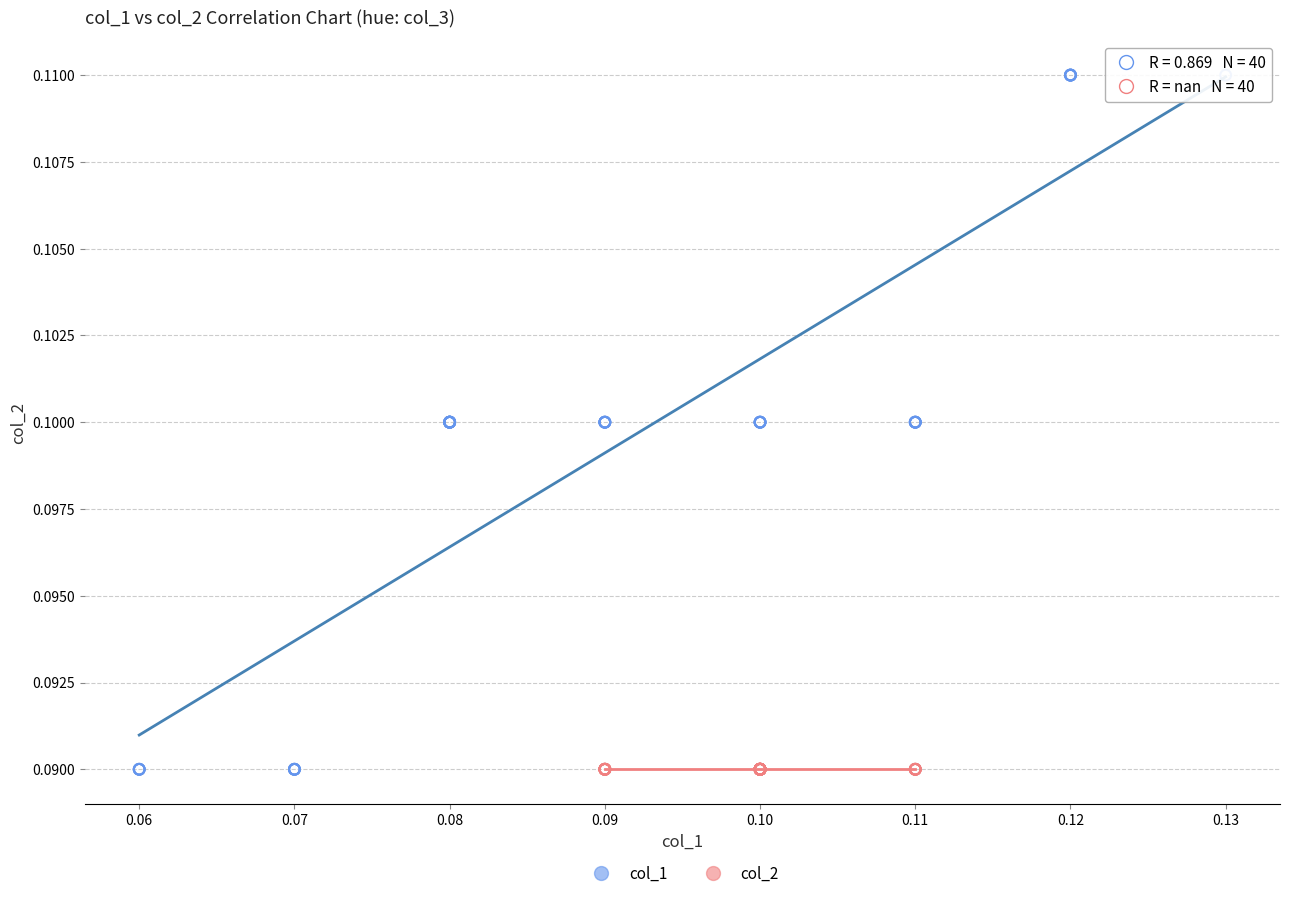

Which series reaches the maximum Y coordinate?

col_1